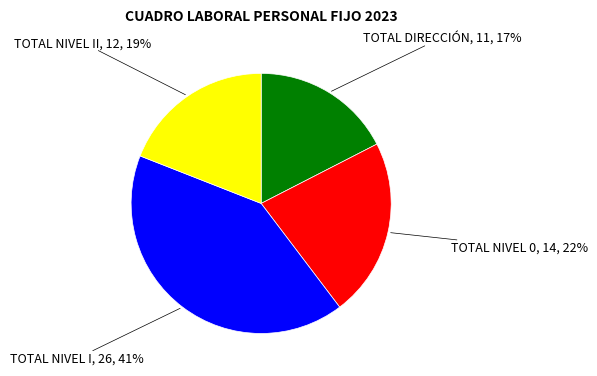

Is there any slice that represents more than half of the pie?

No